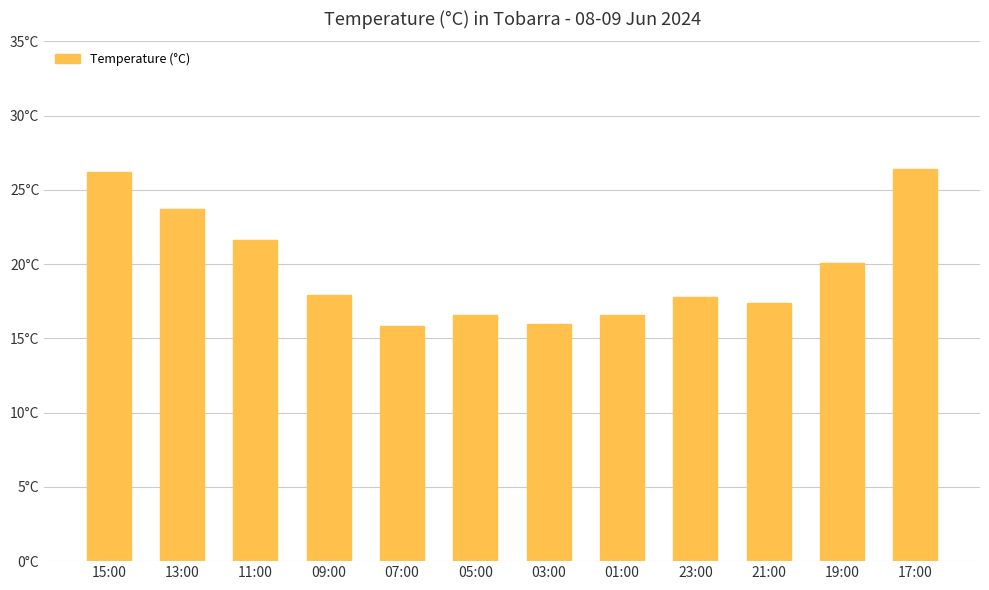

Reading left to right, what are all the values shown in this chart?

26.2	23.7	21.6	17.9	15.8	16.6	16.0	16.6	17.8	17.4	20.1	26.4